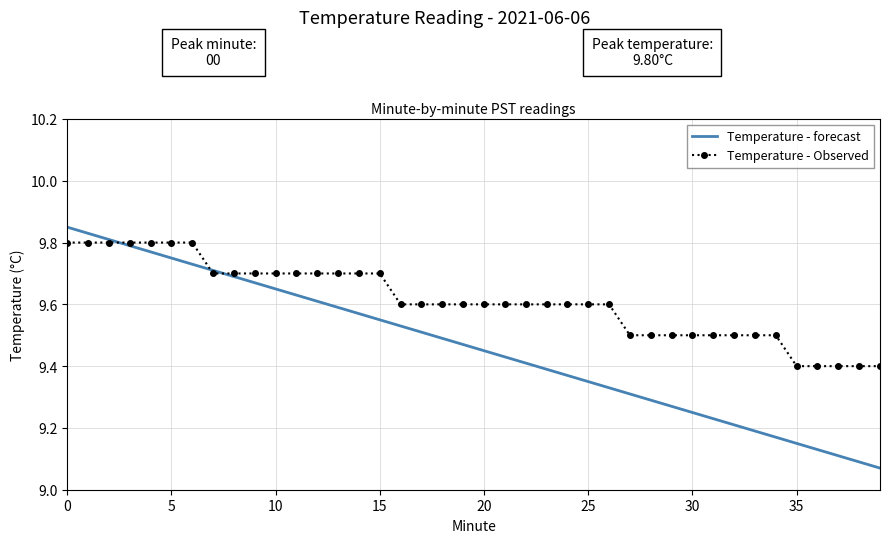

Rank the series by their average value, from lowest to highest.

Temperature - forecast, Temperature - Observed